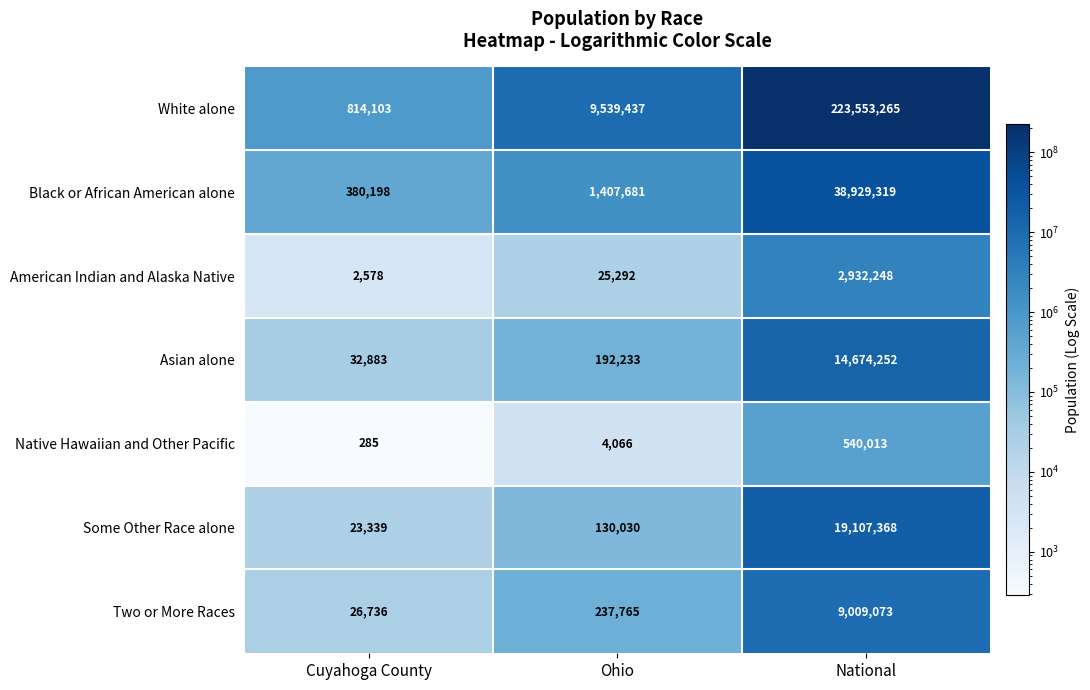

What is the sum of the Asian alone values at Cuyahoga County and Ohio?

225116